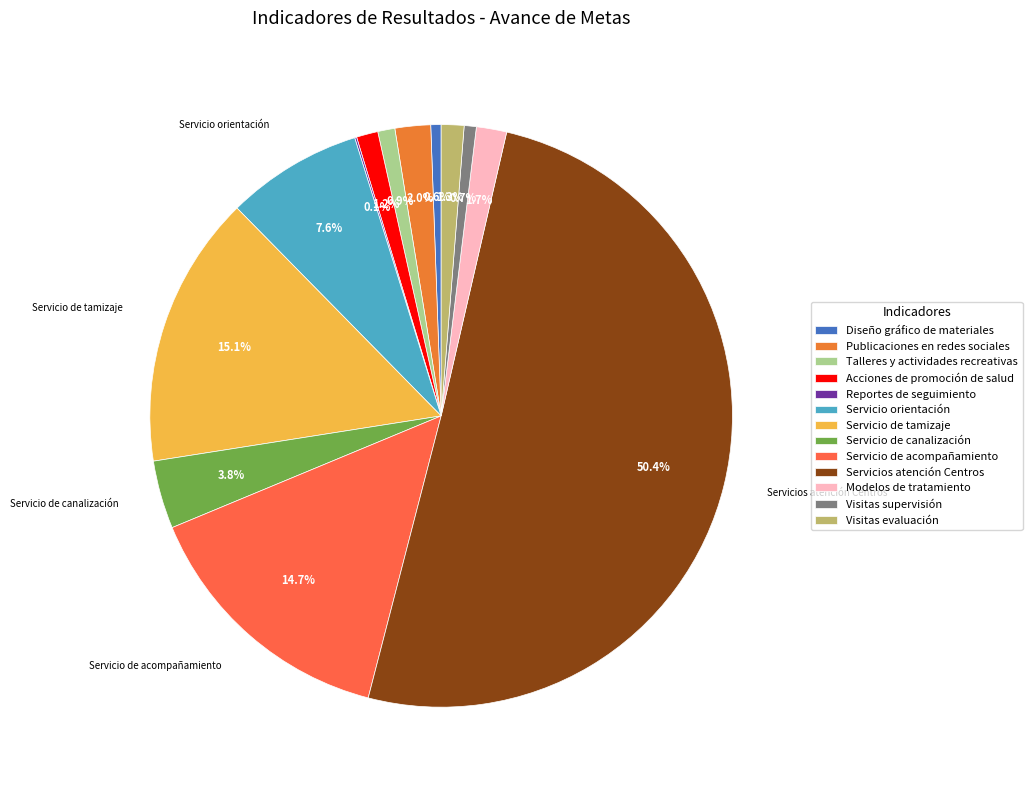

How many slices are in this pie chart?

13